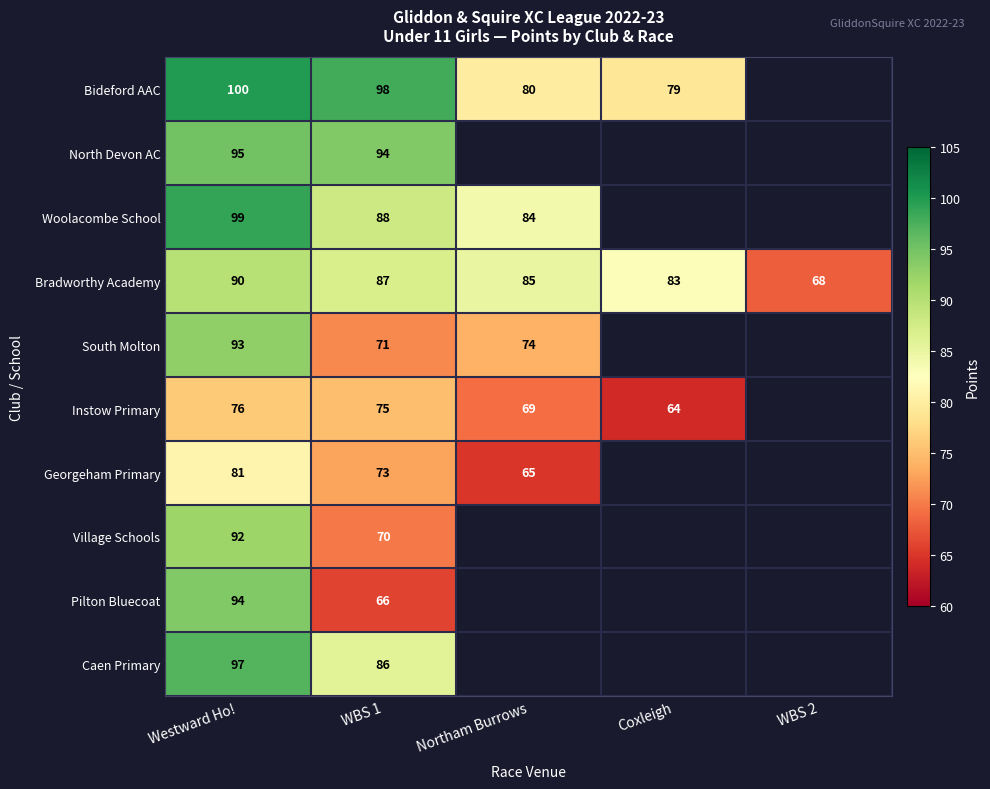

What value does the Bradworthy Academy series have at Coxleigh?

83